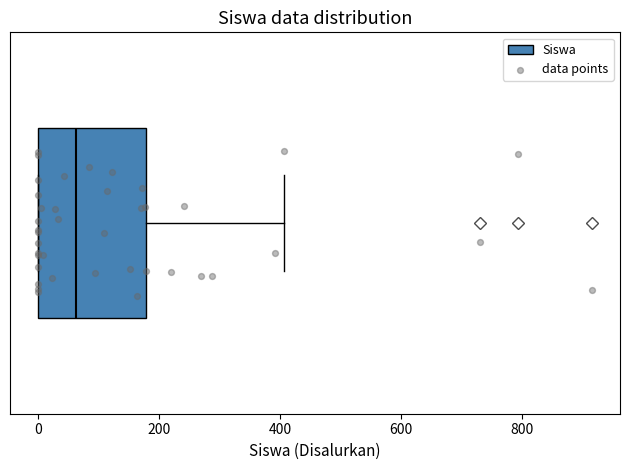

Read this box plot against the x-axis: the position of the median line, the range covered by the box, and the ends of both whiskers. The values are not printed on the chart, so give them approximately, as read against the axis.

median 60, box 0 to 180, whiskers 0 to 400